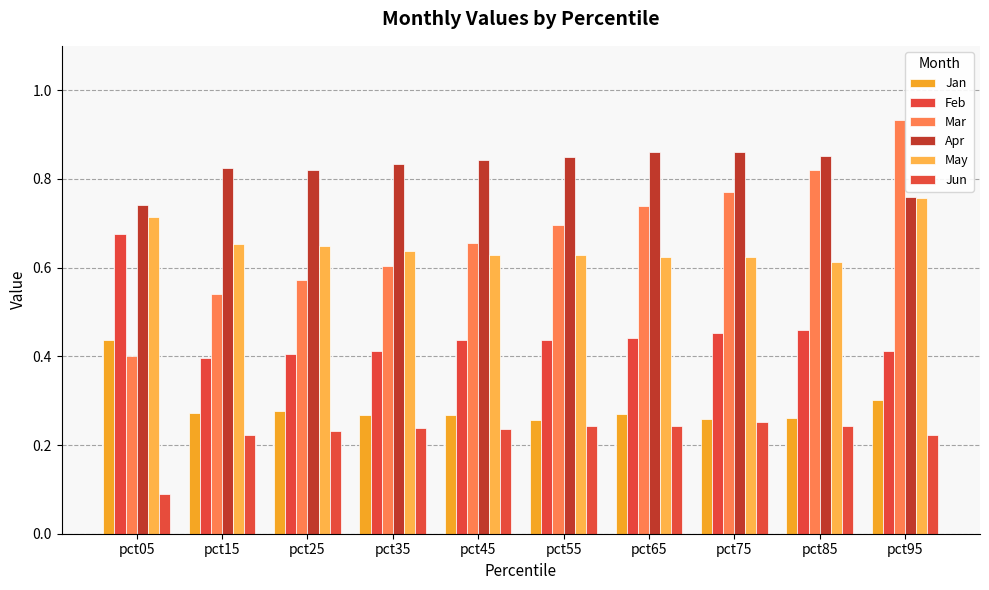

What is the smallest value displayed?

0.1